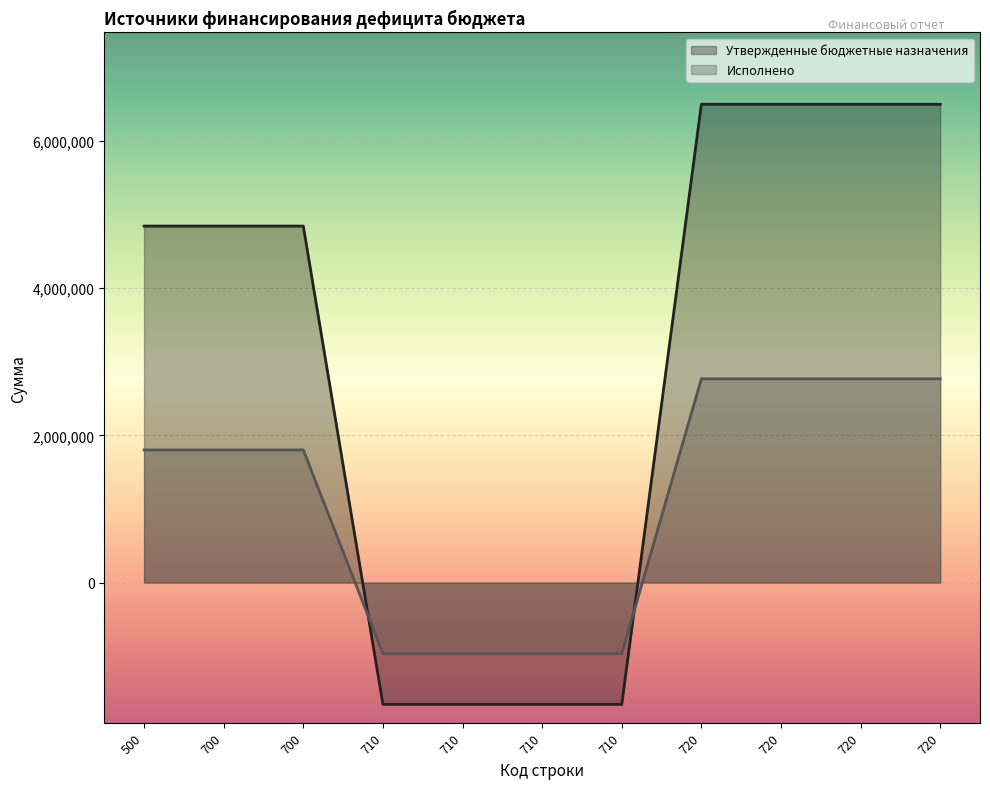

Reading left to right, list all the values displayed in this chart.

Утвержденные бюджетные назначения: 500=4841800.0	700=4841800.0	700=4841800.0	710=-1655100.0	710=-1655100.0	710=-1655100.0	710=-1655100.0	720=6496900.0	720=6496900.0	720=6496900.0	720=6496900.0
Исполнено: 500=1801270.4	700=1801270.4	700=1801270.4	710=-966550.3	710=-966550.3	710=-966550.3	710=-966550.3	720=2767820.6	720=2767820.6	720=2767820.6	720=2767820.6